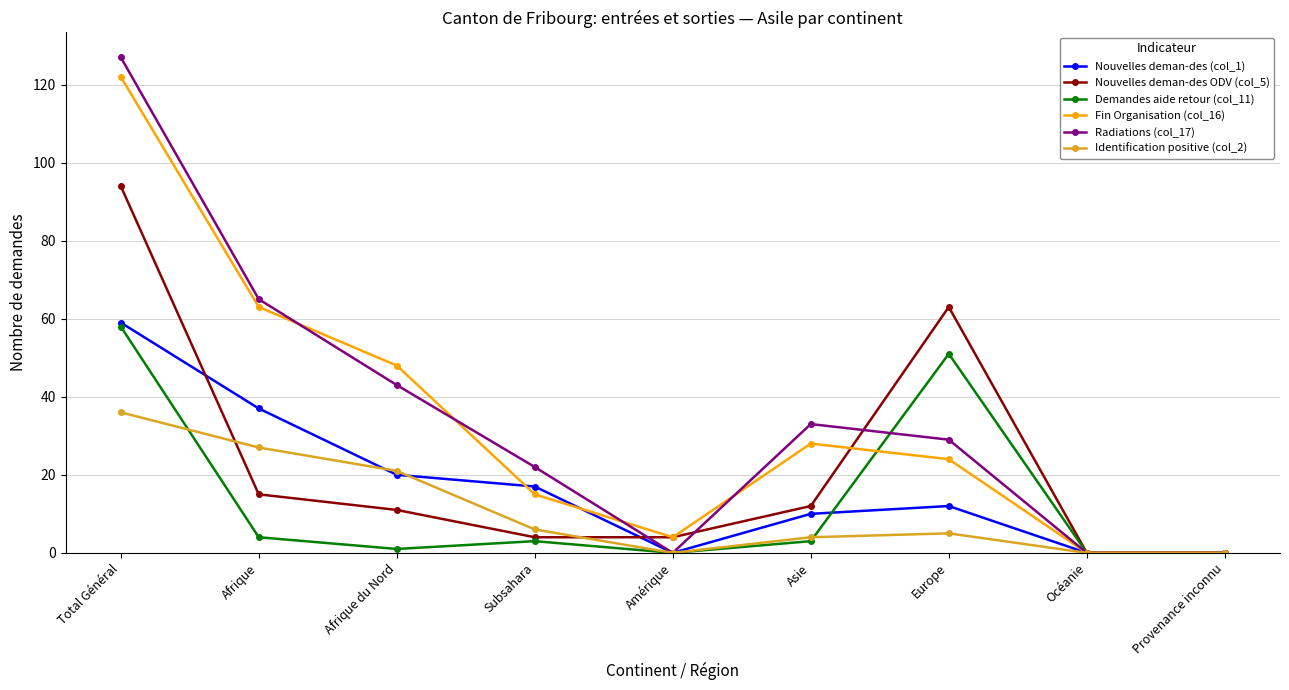

What is the sum of the Identification positive (col_2) values at Afrique and Océanie?

27